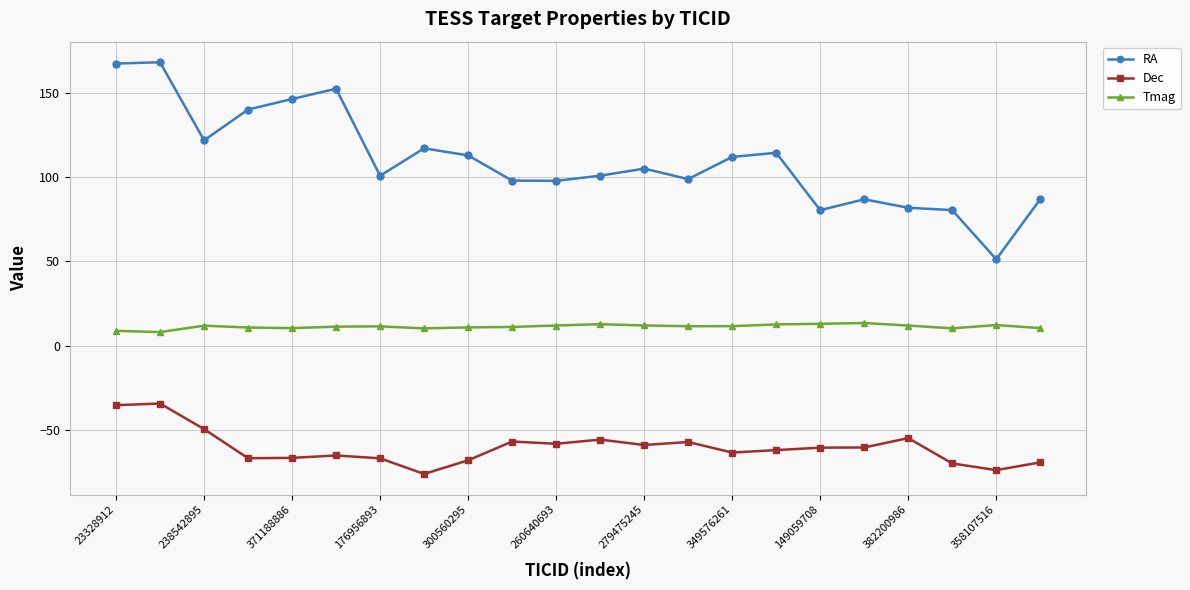

What is the value of the RA point at the 16th from the left?

114.5